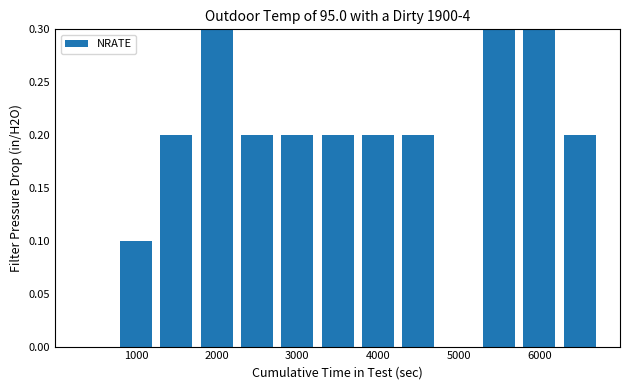

What is the greatest value displayed?

0.3